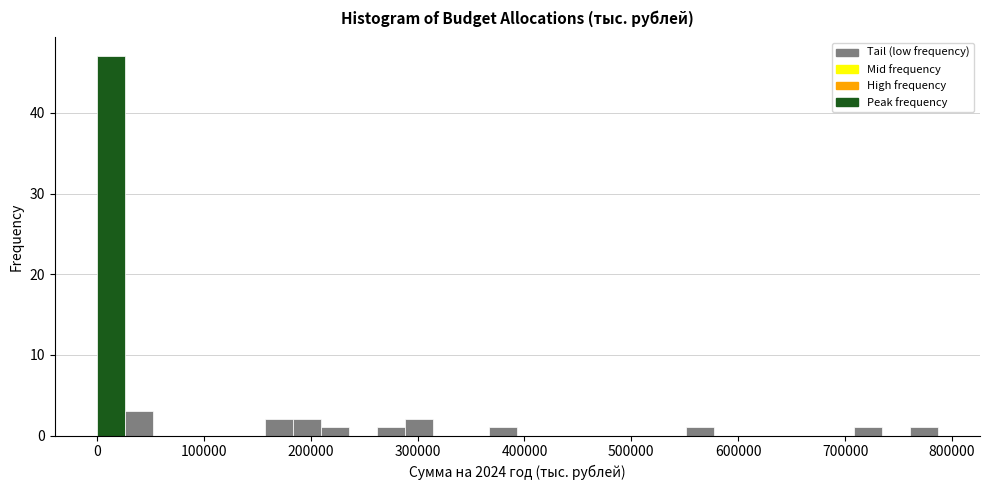

Read against the x-axis, roughly where is the centre of the tallest bar?

10000